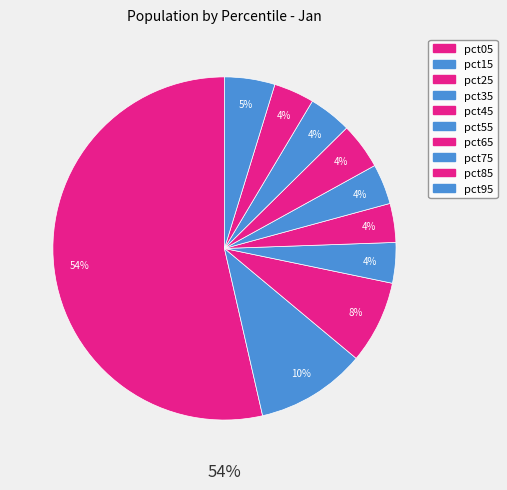

Does pct75 account for over 50% of the chart?

No